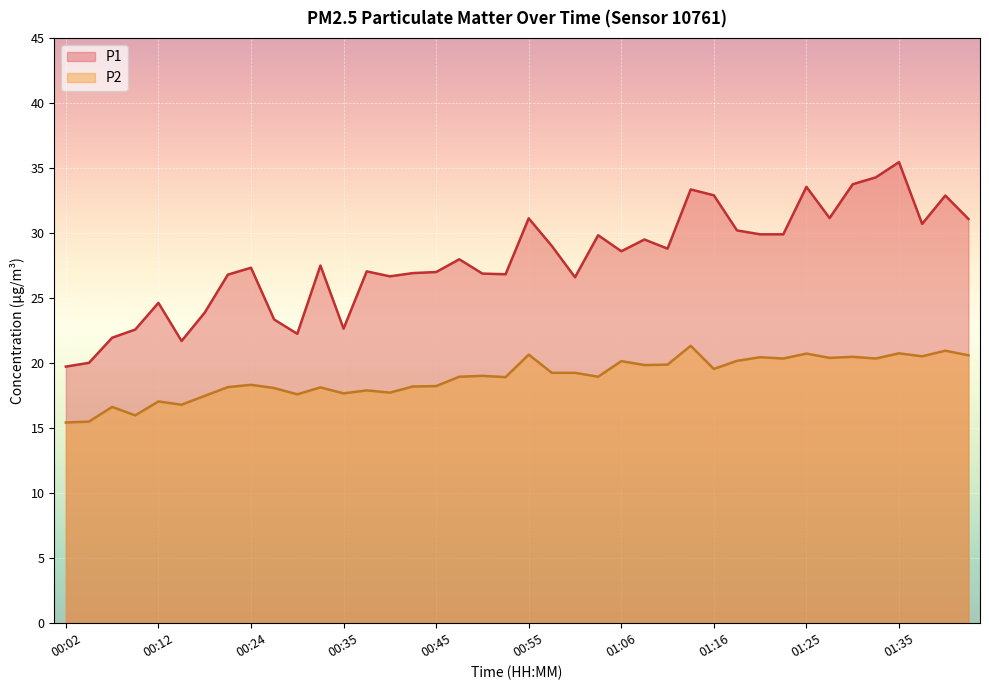

What are all the series names shown in the legend?

P1, P2